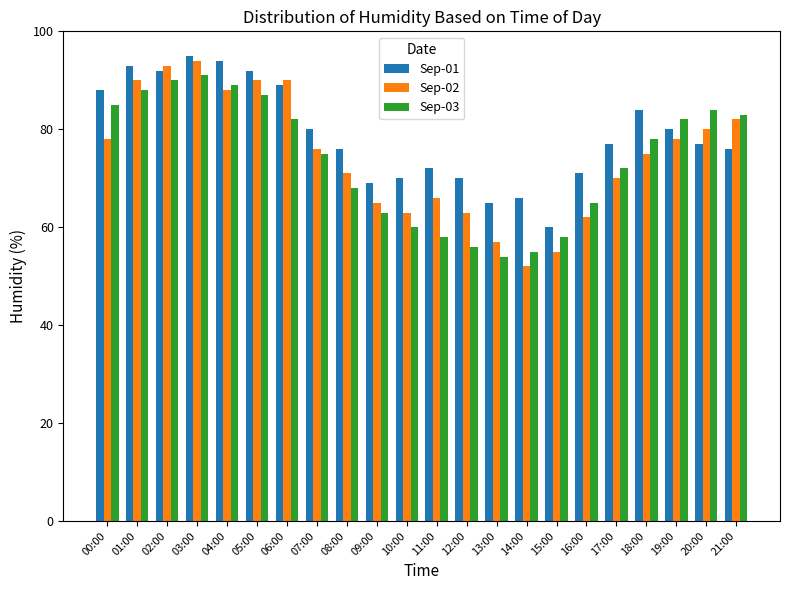

What is the label of the 18th bar from the left?

17:00